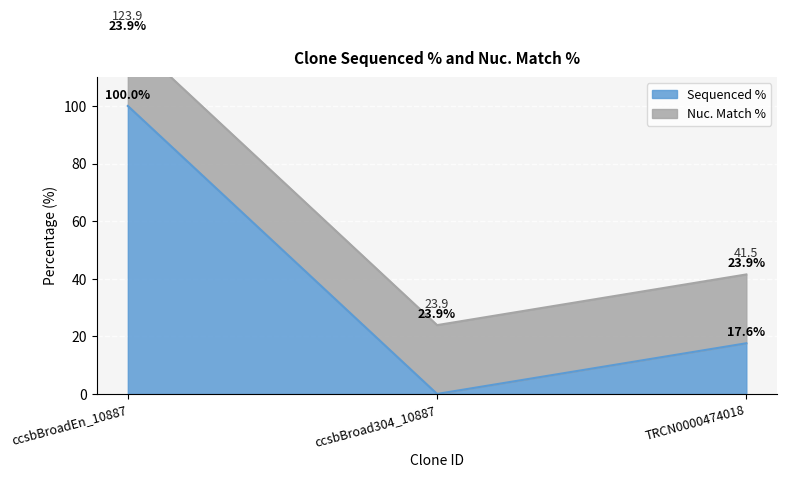

What is the label of the 1st point from the right?

TRCN0000474018